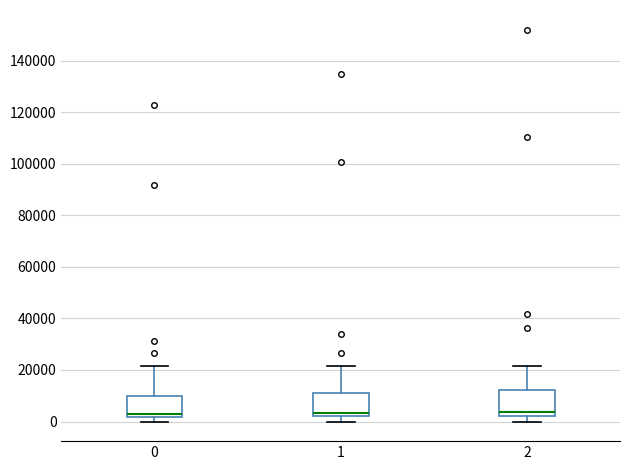

Where is the lower edge of the box at x = 1 on the y-axis? The values are not printed on the chart, so give them approximately, as read against the axis.

2000